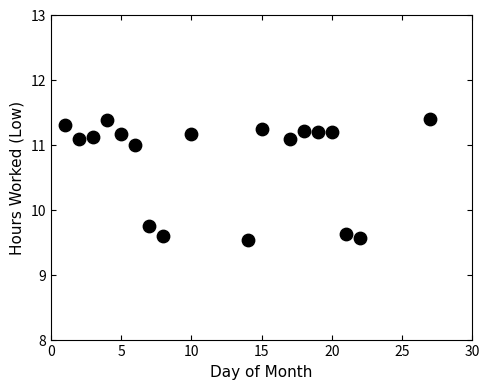

What Y value in the scatter plot is closest to 10?

9.7